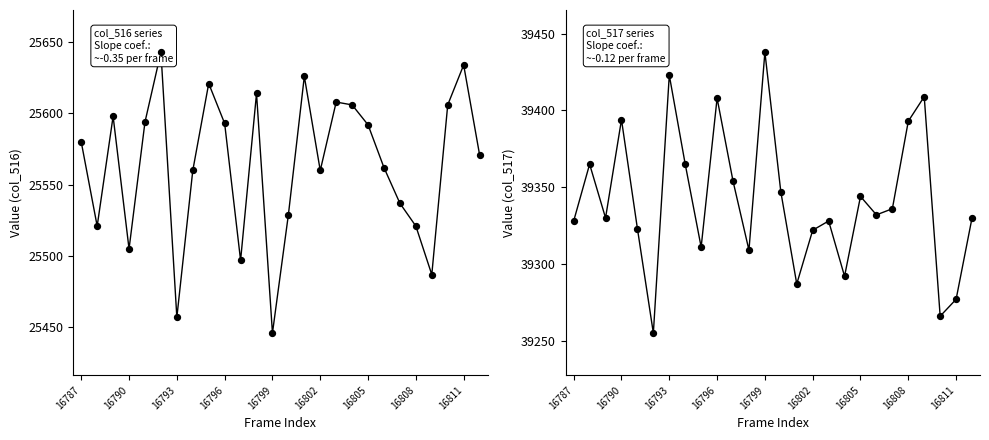

Which series has the largest total across all categories?

col_517